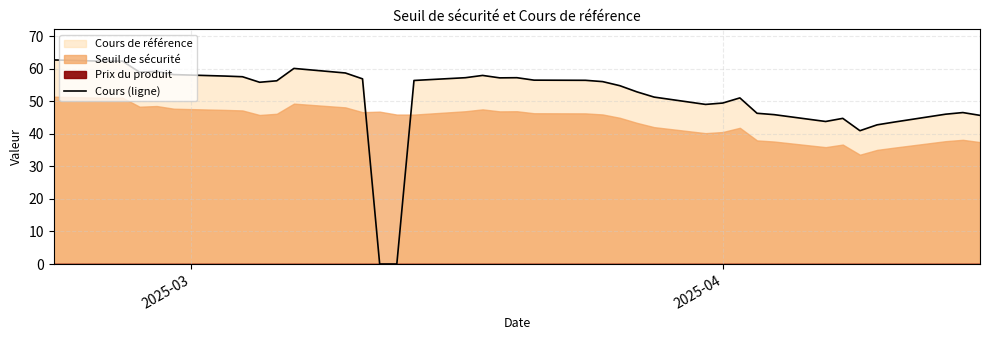

Does the chart have visible grid lines?

Yes